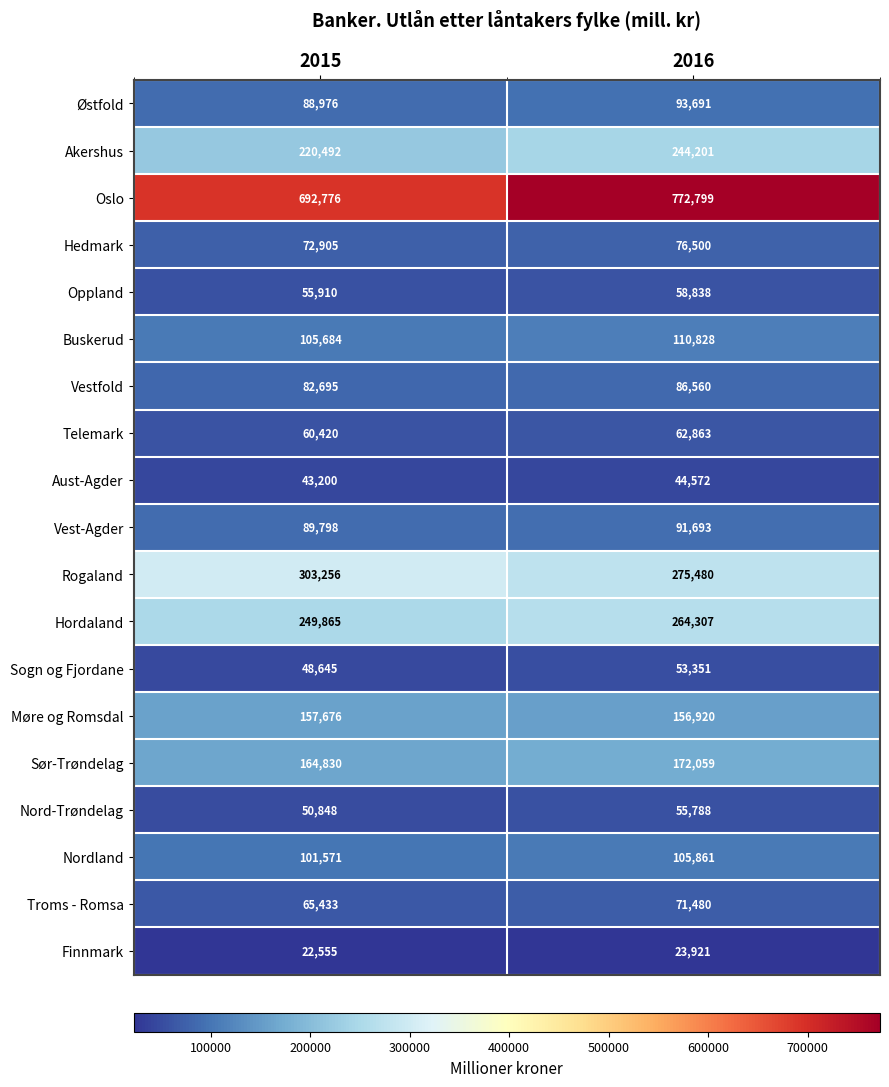

Which series has the largest total across all categories?

Oslo